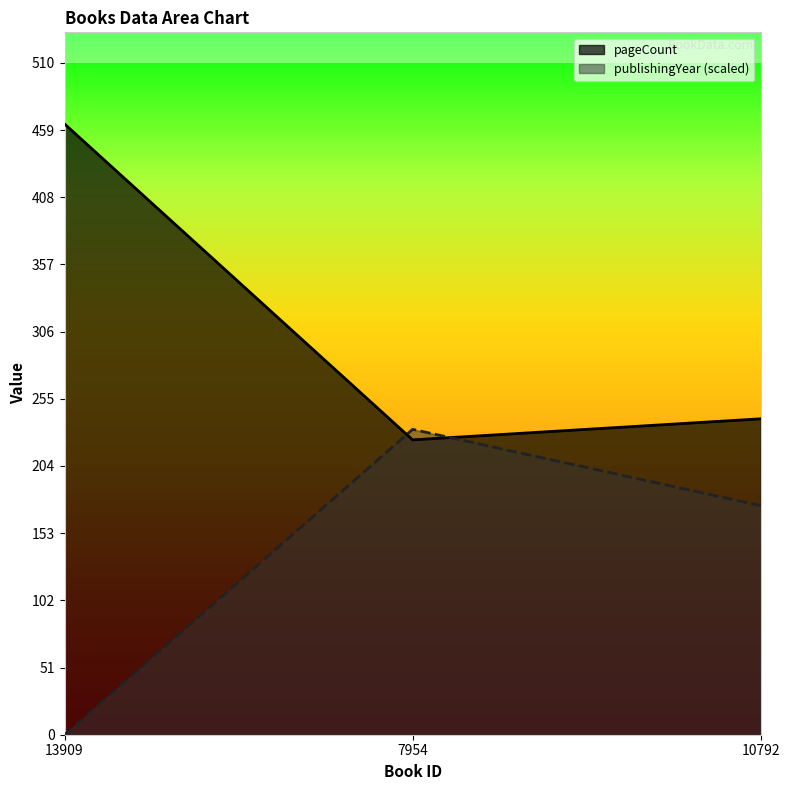

At how many categories does at least one series exceed 167?

3